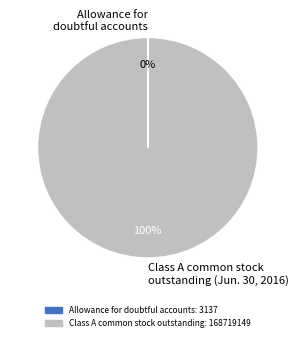

Is it true that Class A common stock outstanding (Jun. 30, 2016) is 90% of the pie?

False